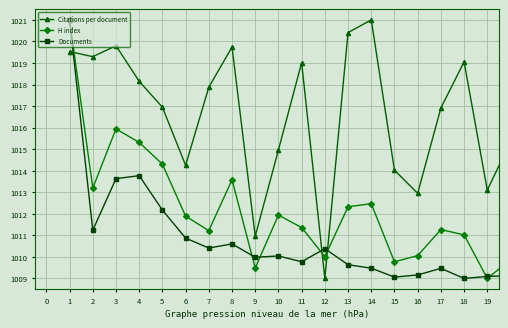

Rank the series by their average value, from lowest to highest.

Documents, H index, Citations per document